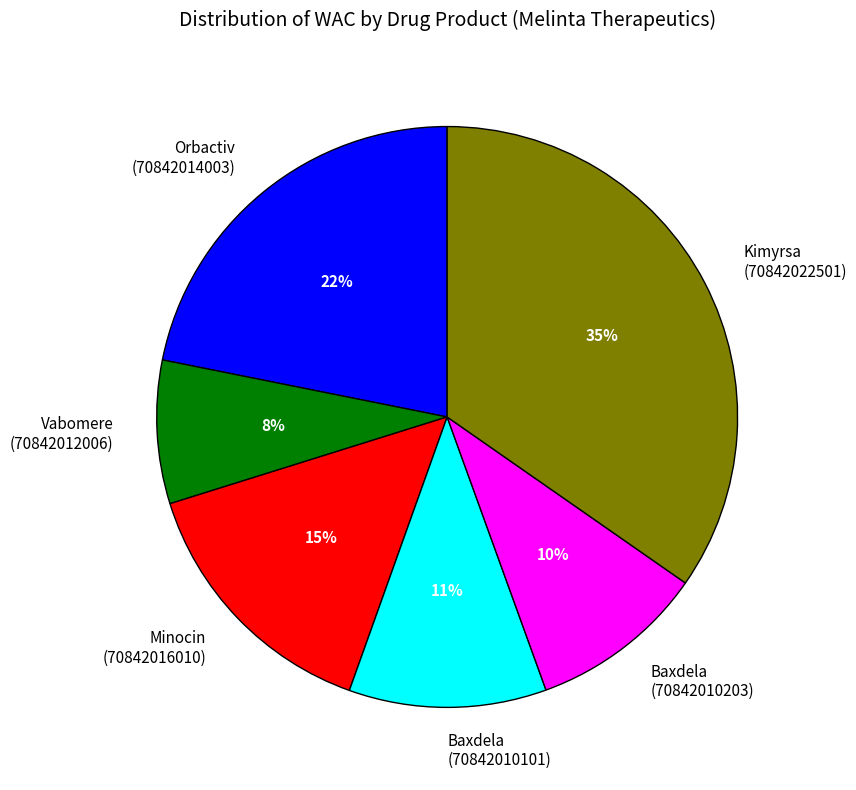

Does Baxdela (70842010203) represent more than half of the total?

No